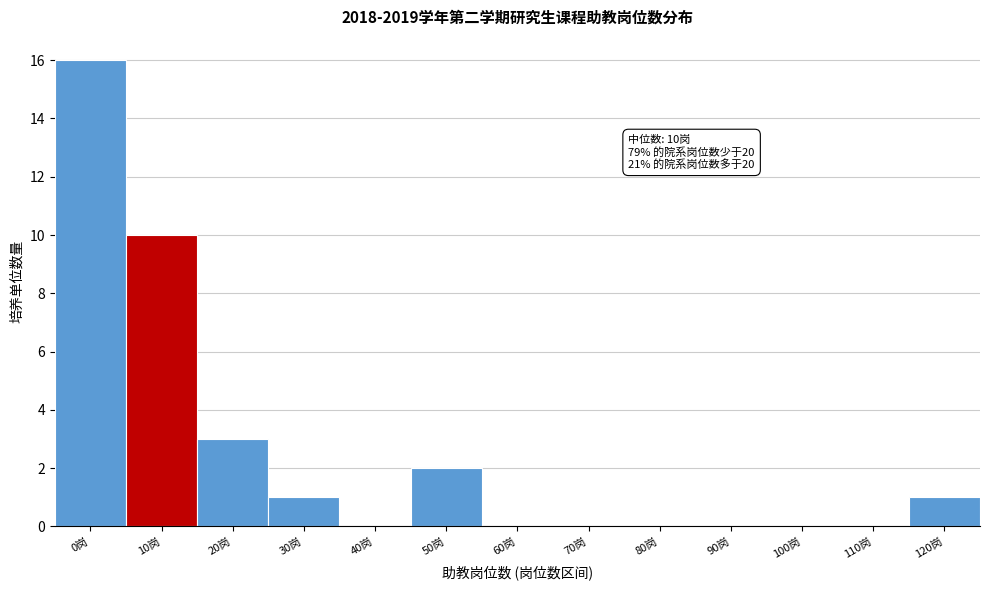

Reading right to left, list all the values displayed in this chart.

120岗=1	110岗=0	100岗=0	90岗=0	80岗=0	70岗=0	60岗=0	50岗=2	40岗=0	30岗=1	20岗=3	10岗=10	0岗=16